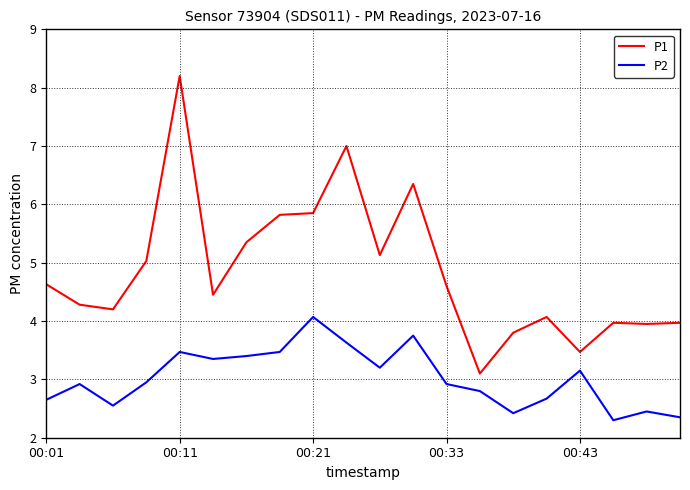

Which series has the widest spread of values?

P1